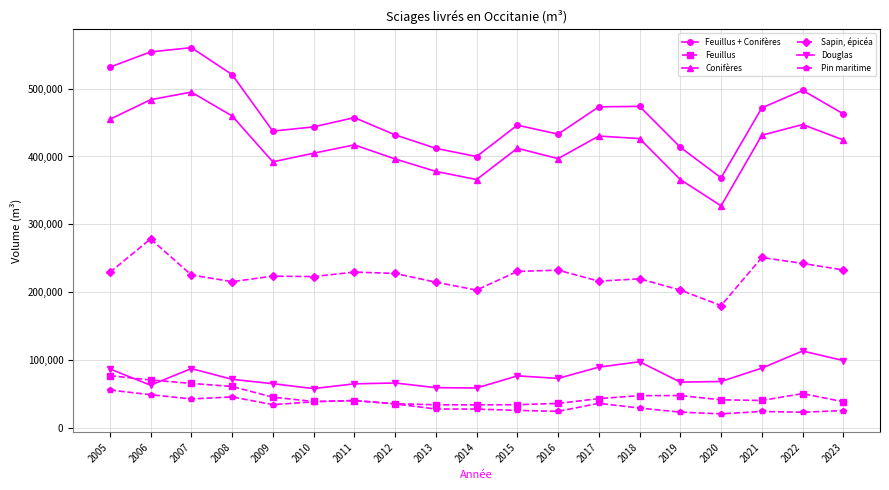

Which series changed the most between 2014 and 2022?

Feuillus + Conifères